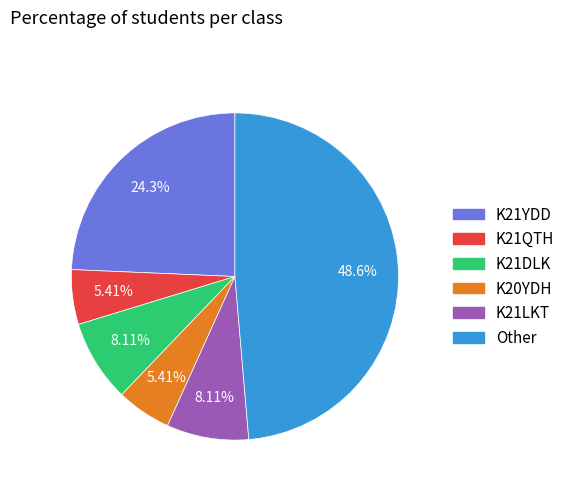

Do K20YDH and Other together represent more than half of the pie?

Yes